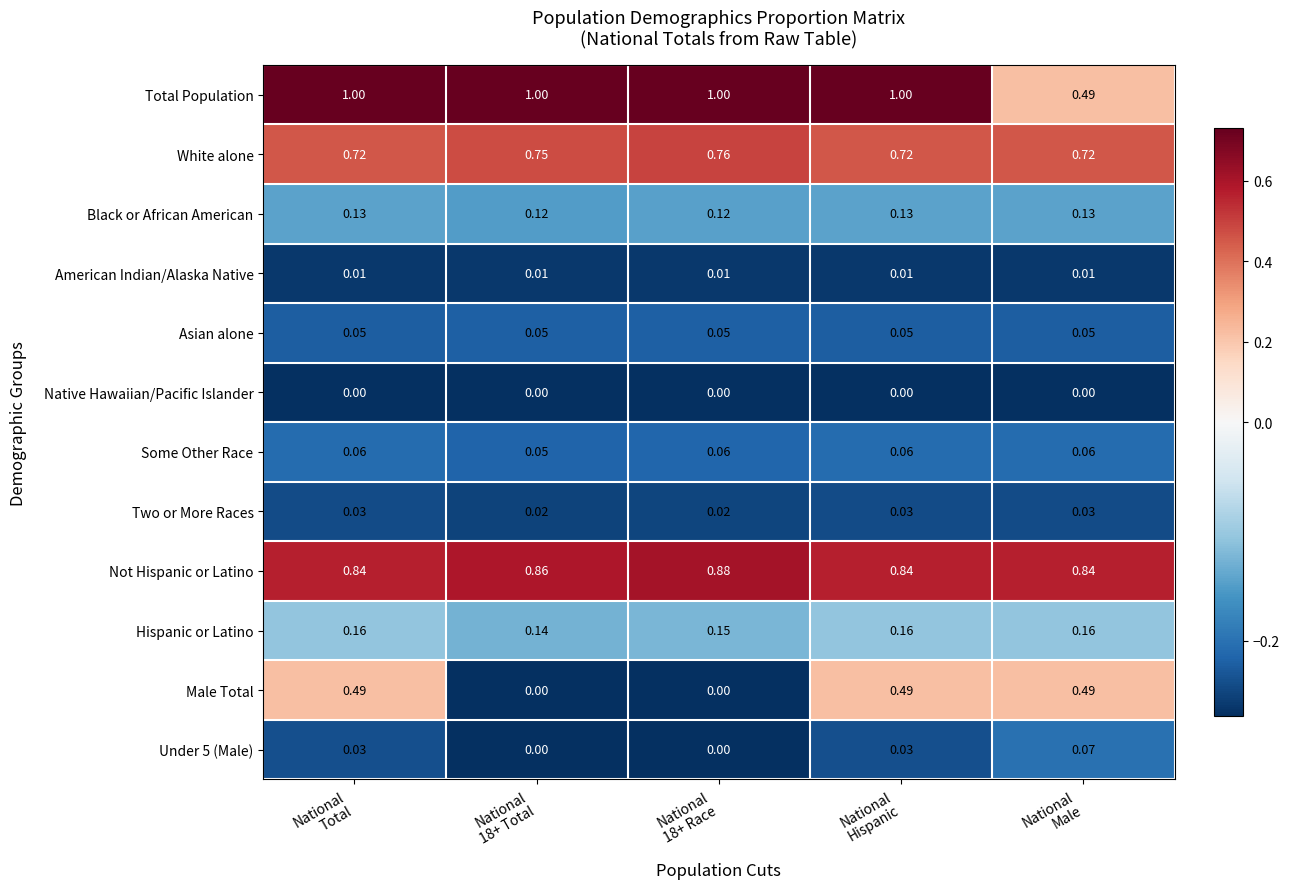

Which series has the largest total across all categories?

Total Population